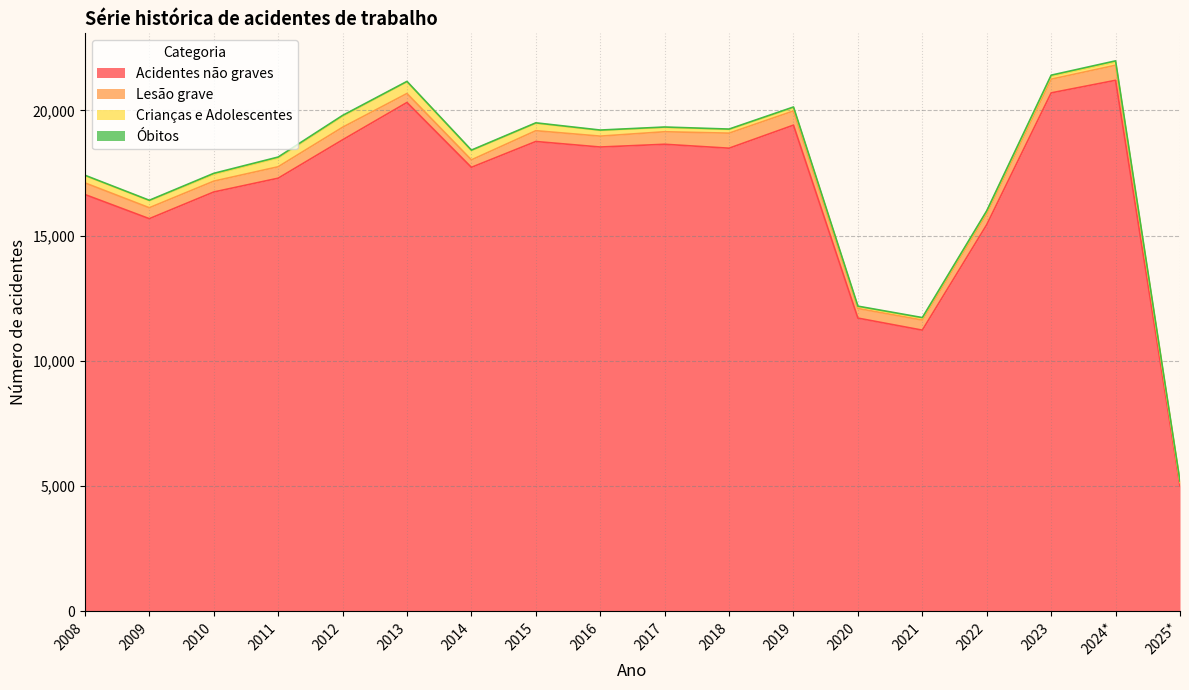

How many categories are shown in the chart?

18